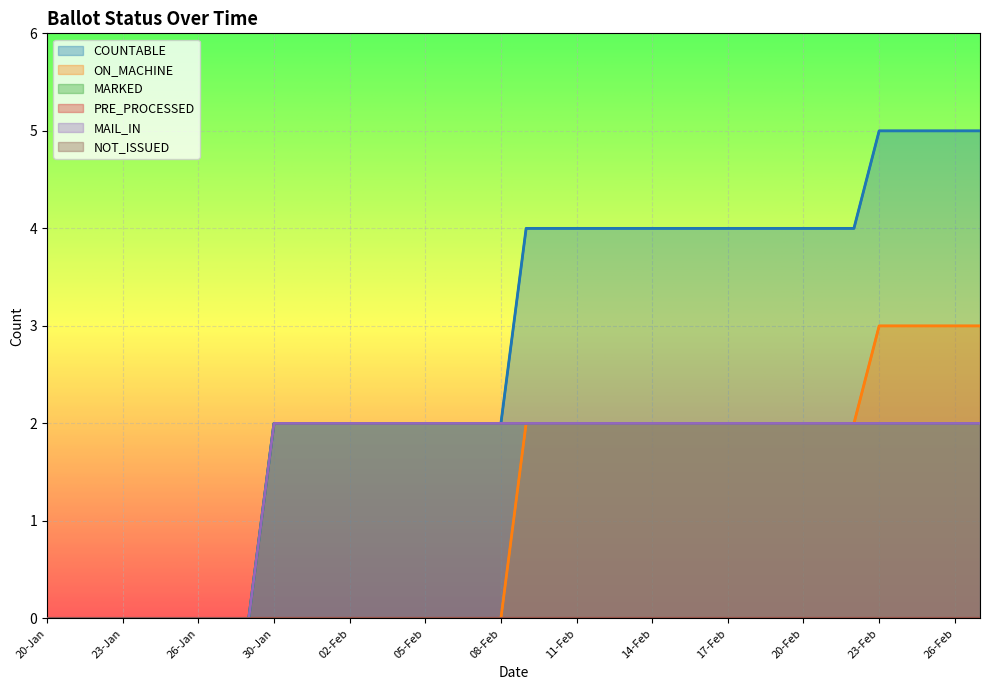

At which category is the sum across all series the highest?

23-Feb